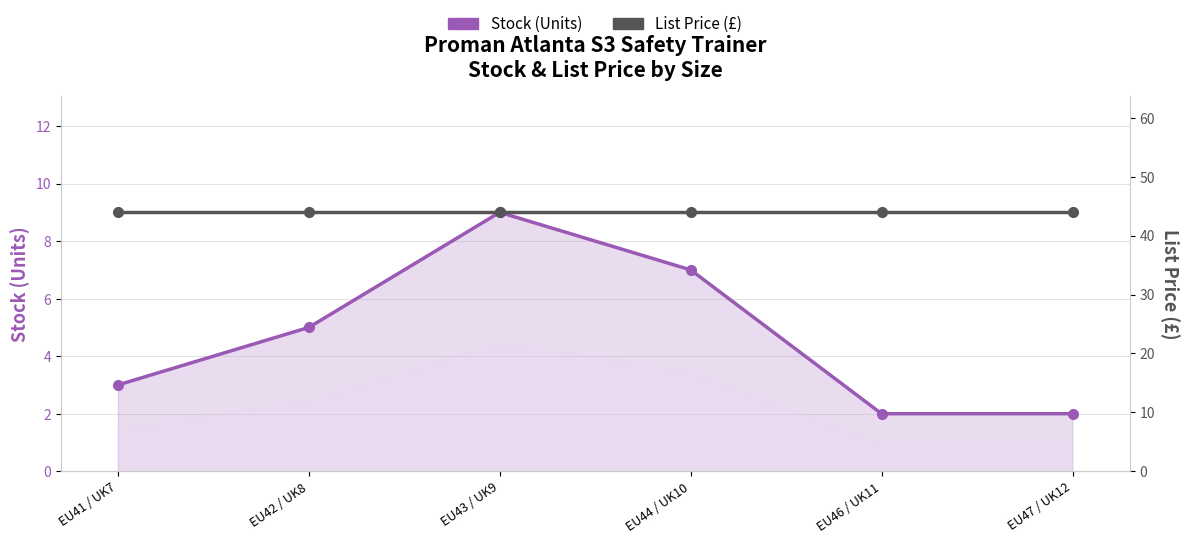

Reading right to left, list all the values displayed in this chart.

Stock (Units): 2.0	2.0	7.0	9.0	5.0	3.0
List Price (£): 44.0	44.0	44.0	44.0	44.0	44.0